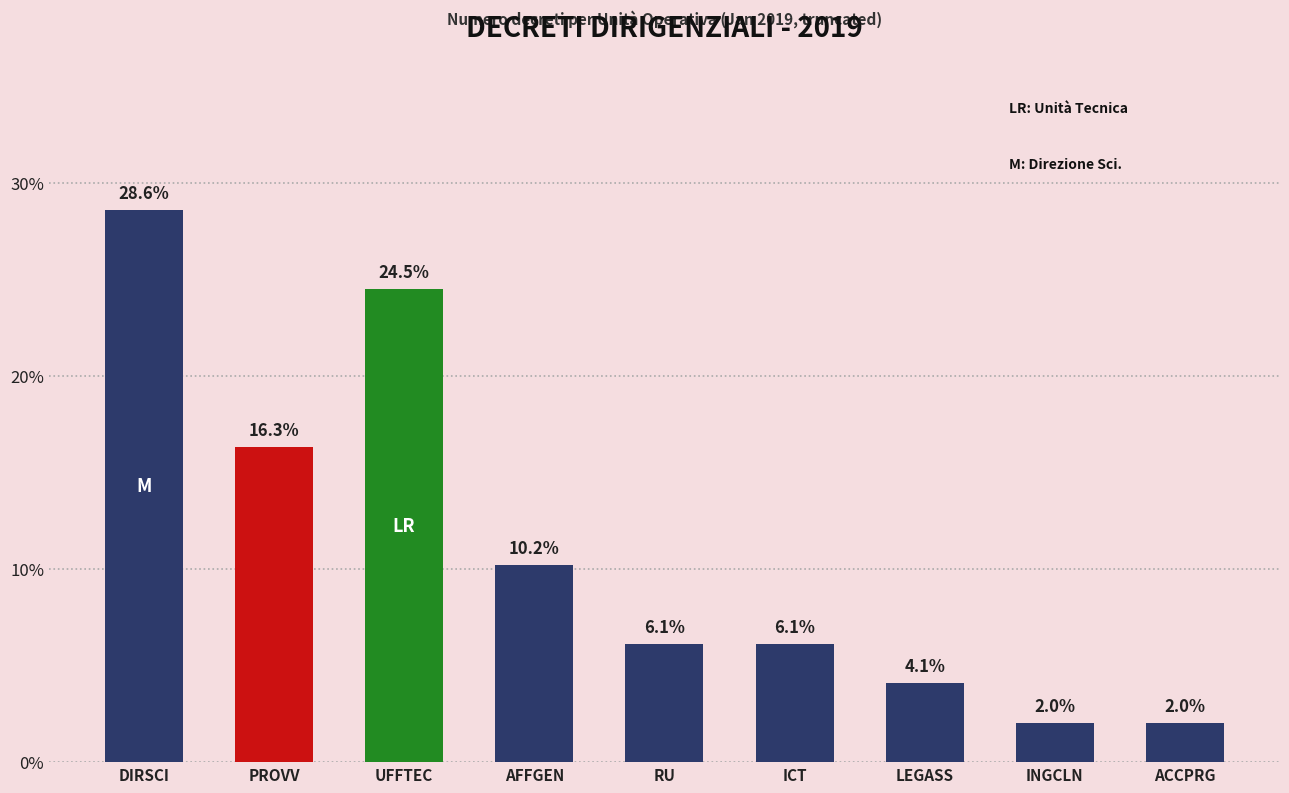

What is the sum of the values at PROVV and AFFGEN?

26.5